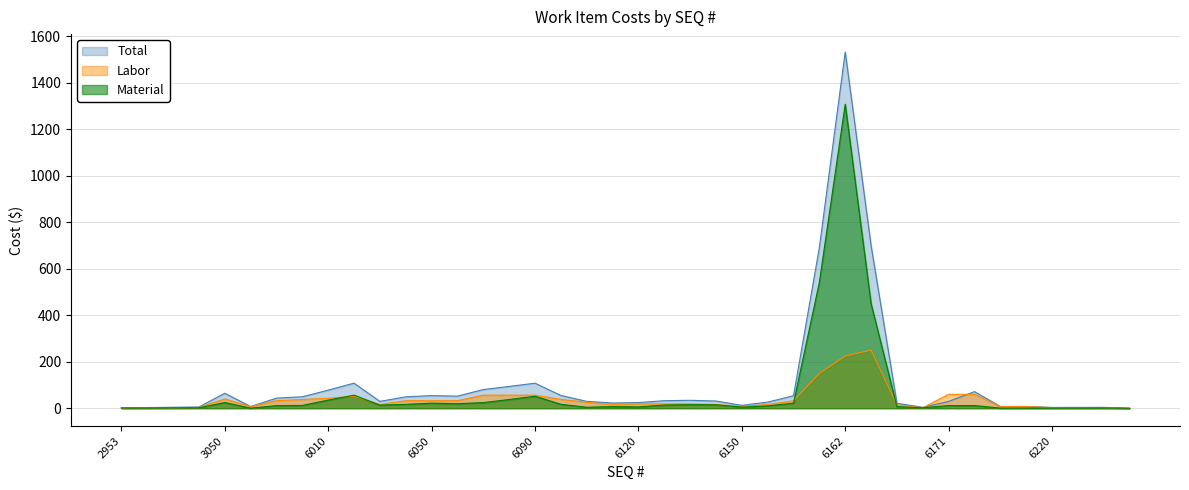

Where is the first local minimum for Labor?

3170